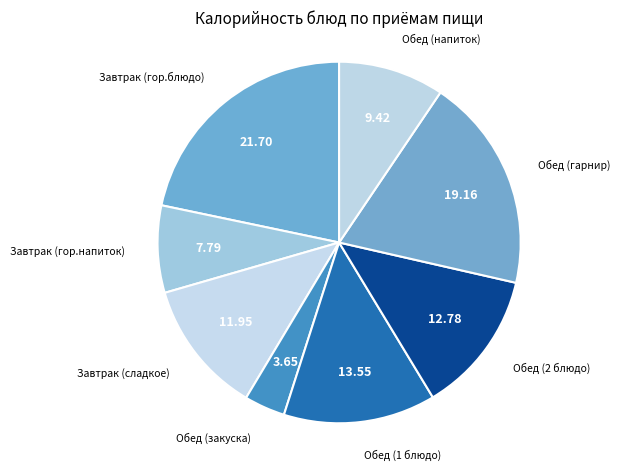

Combined, do Обед (напиток) and Обед (закуска) account for over 50%?

No